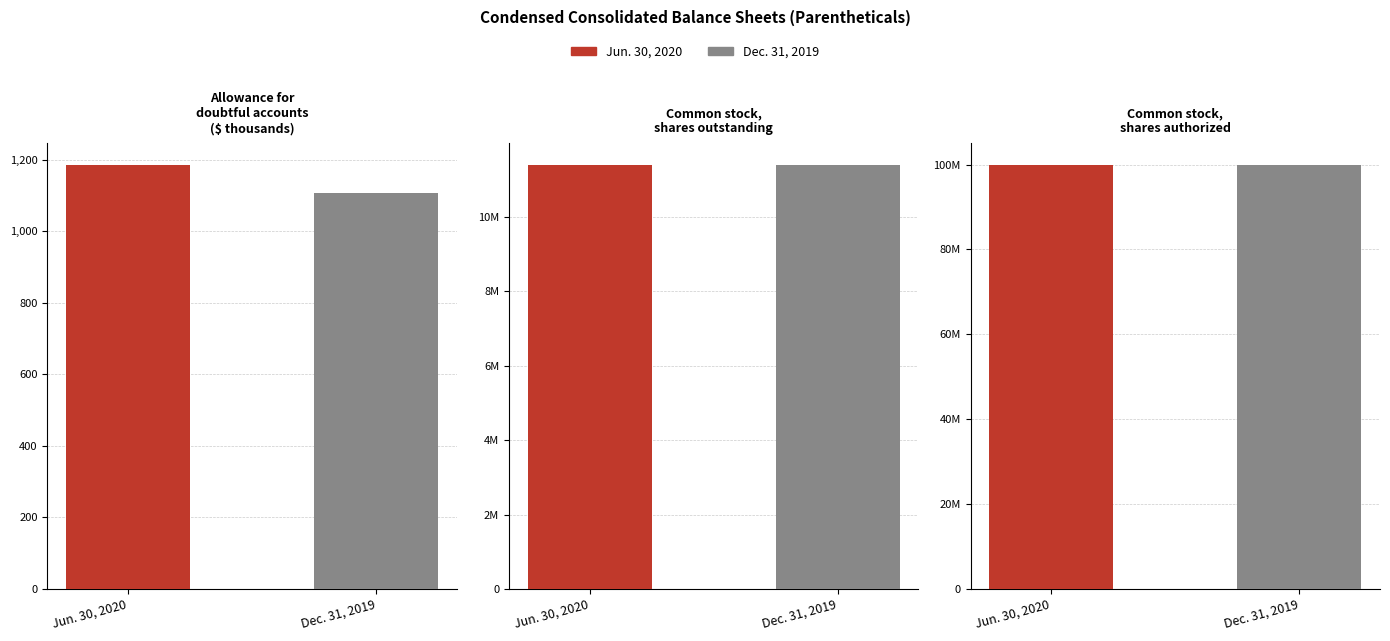

What is the average value of the Jun. 30, 2020 series?

37135551